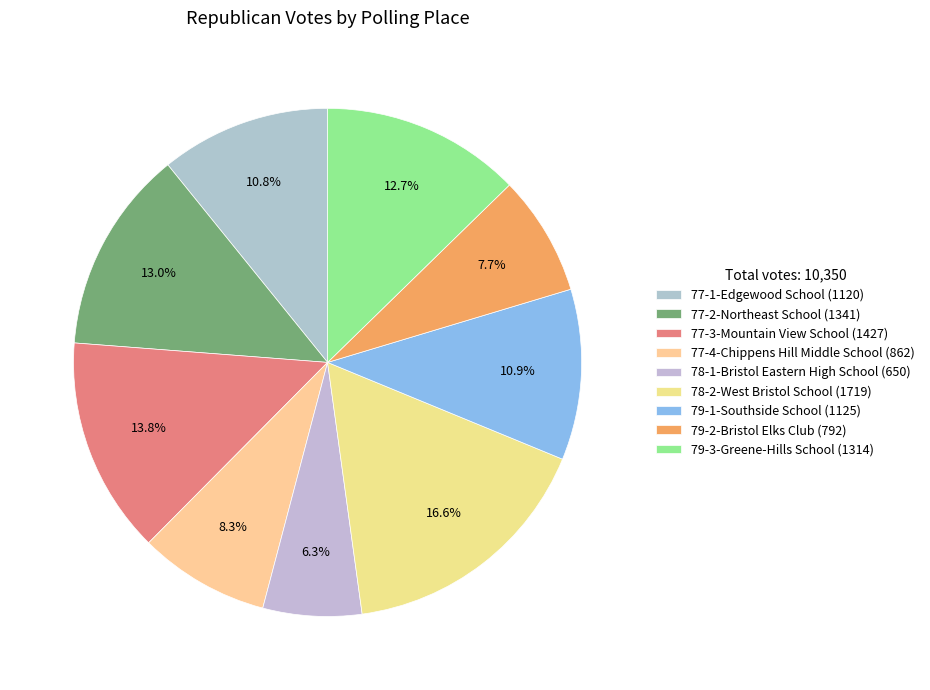

Count the number of slices in the pie.

9